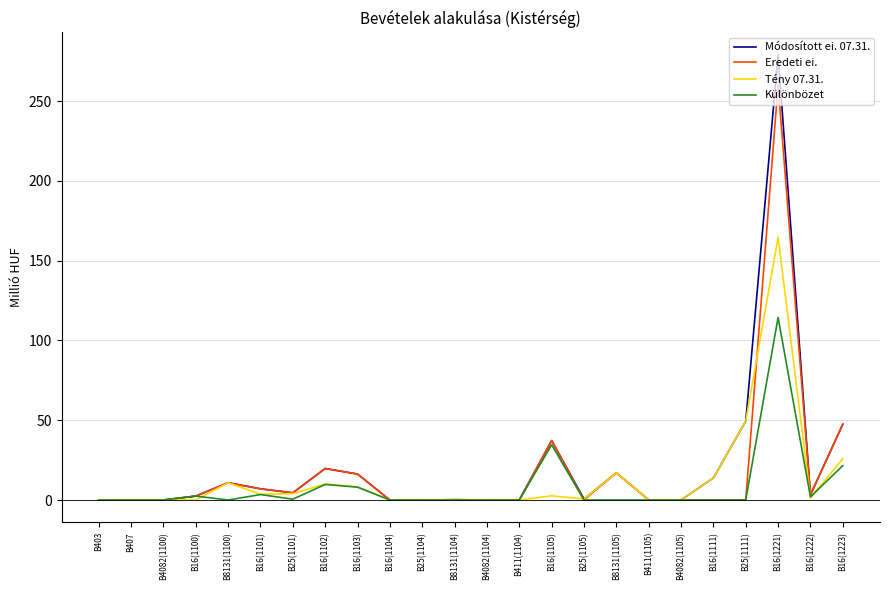

True or false: Különbözet has a value of 0.0 at B407.

True